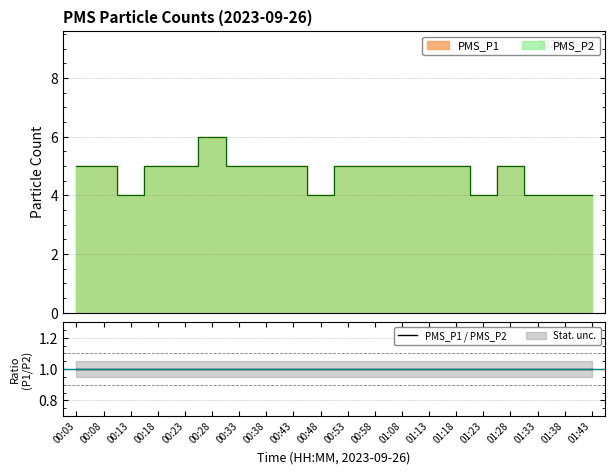

Is it true that PMS_P1 equals 6 at 00:48?

False